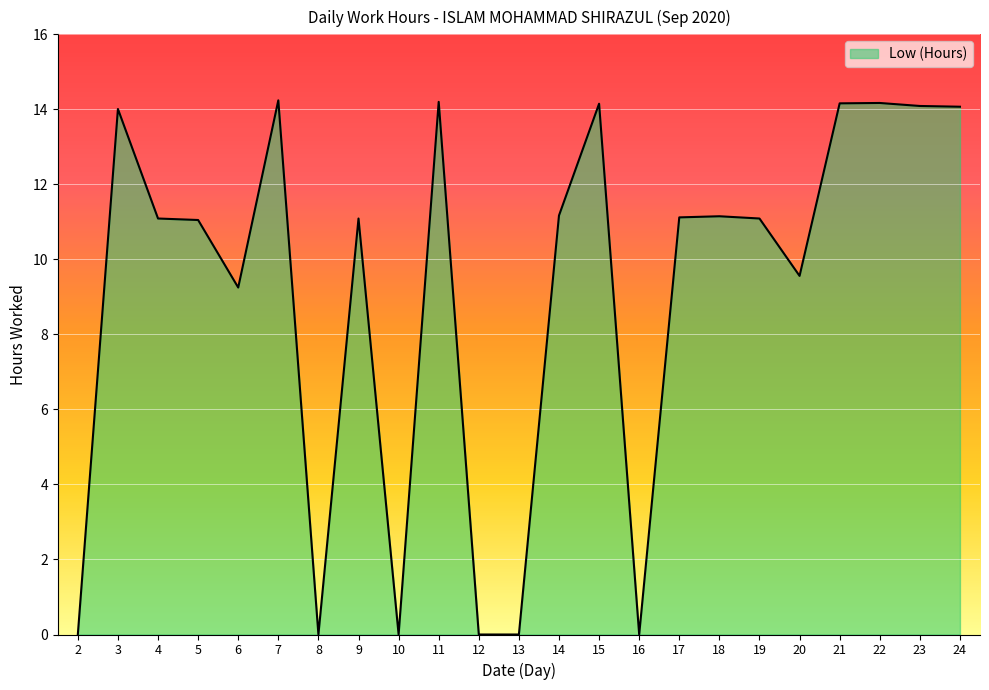

Between 4 and 13, which is larger?

4